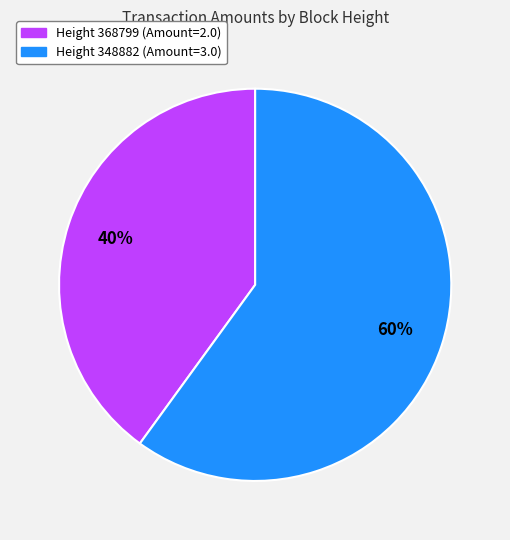

Count the number of slices in the pie.

2